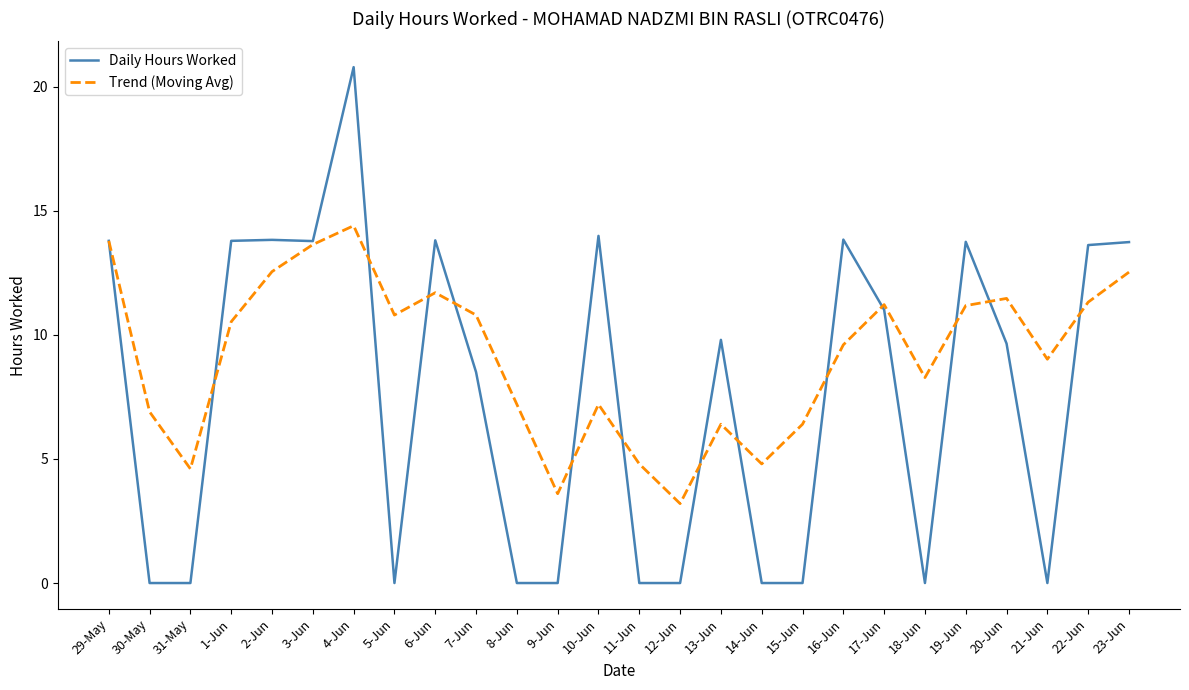

What position from the left is 6-Jun?

9